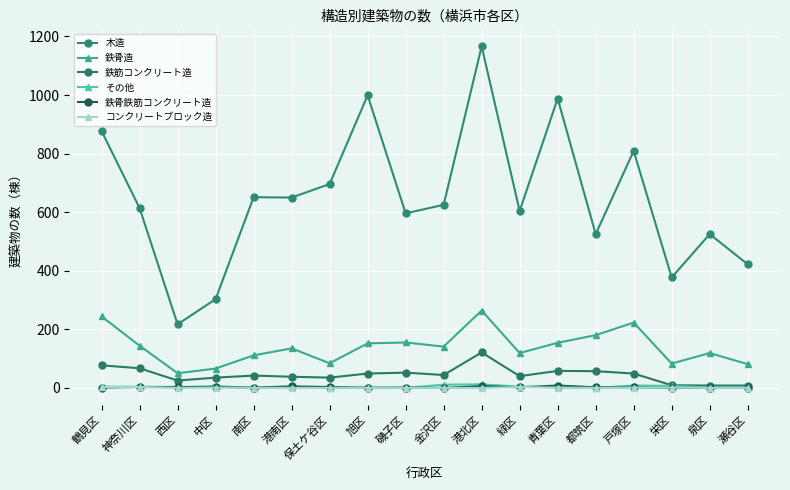

At which category is the sum across all series the highest?

港北区